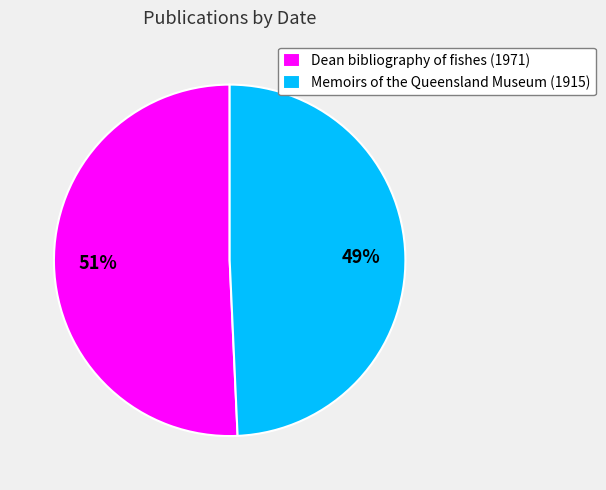

To the nearest percent, what portion does Memoirs of the Queensland Museum (1915) represent?

49%